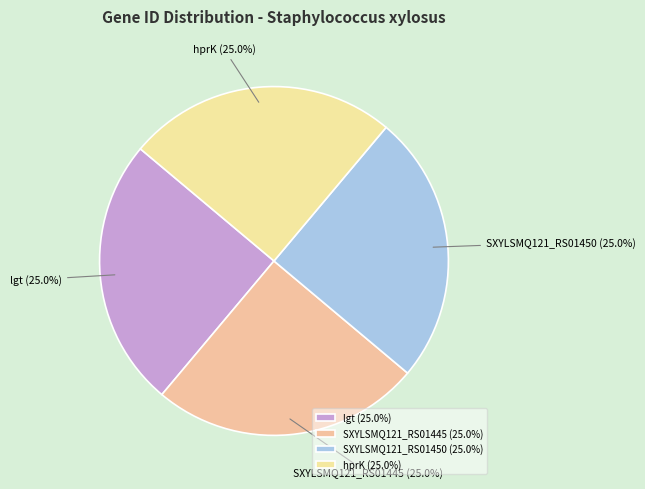

How much of the chart is everything except lgt?

75.0%